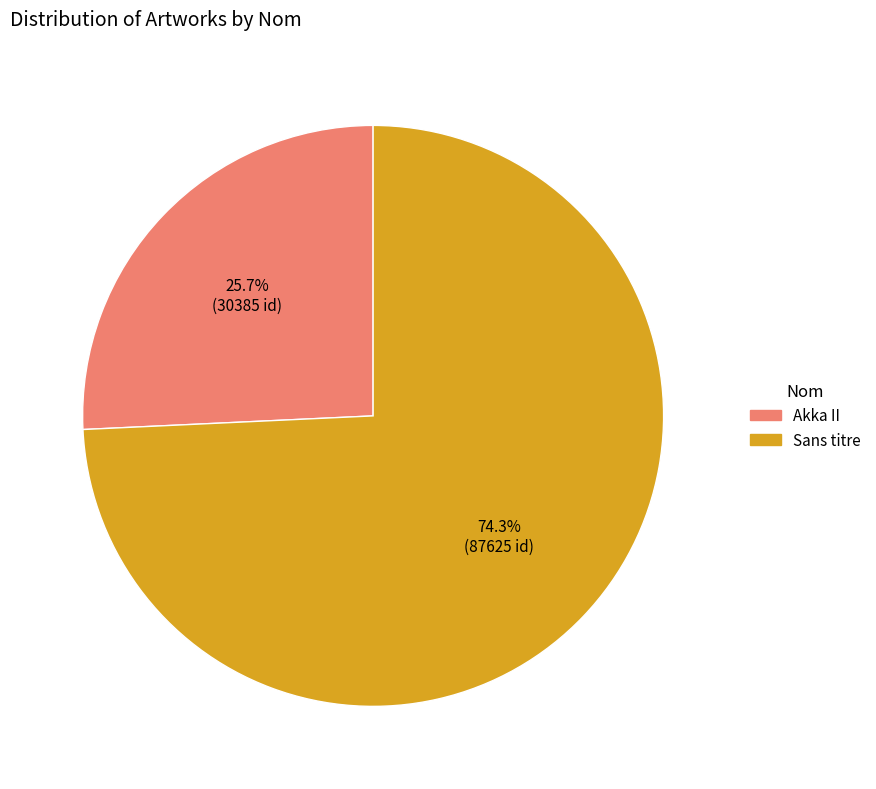

What is the total percentage of Sans titre and Akka II?

100.0%